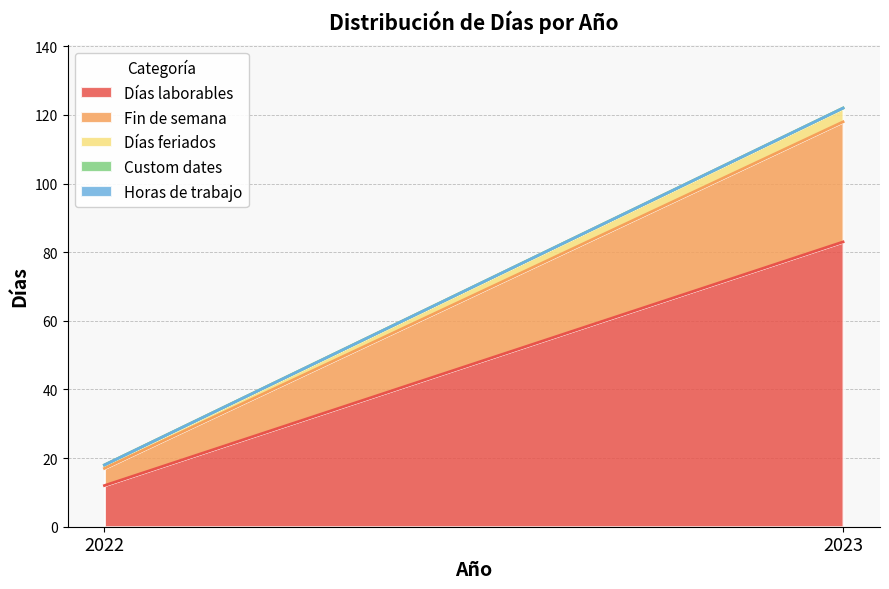

Is the value of Custom dates at 2022 greater than the value of Horas de trabajo at 2023?

No